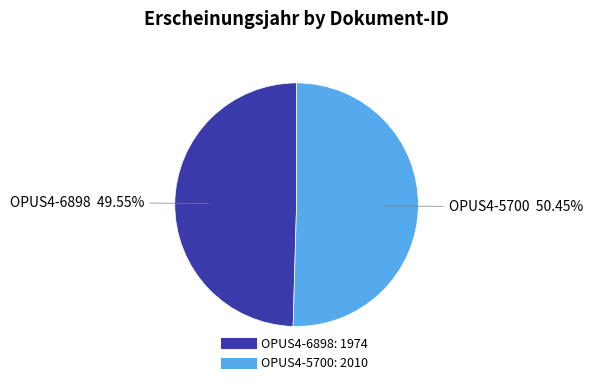

Does any single category account for the majority?

Yes